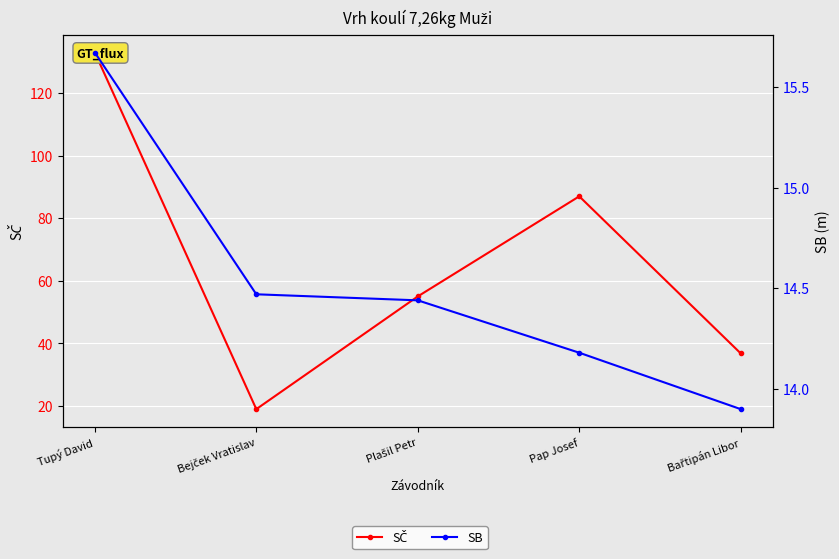

What is the average value of the SB series?

14.5